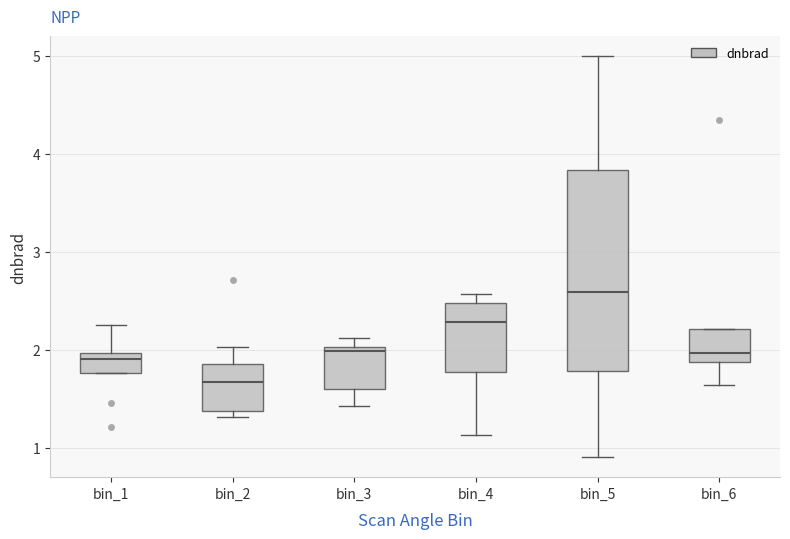

Which box has the highest median line?

bin_5